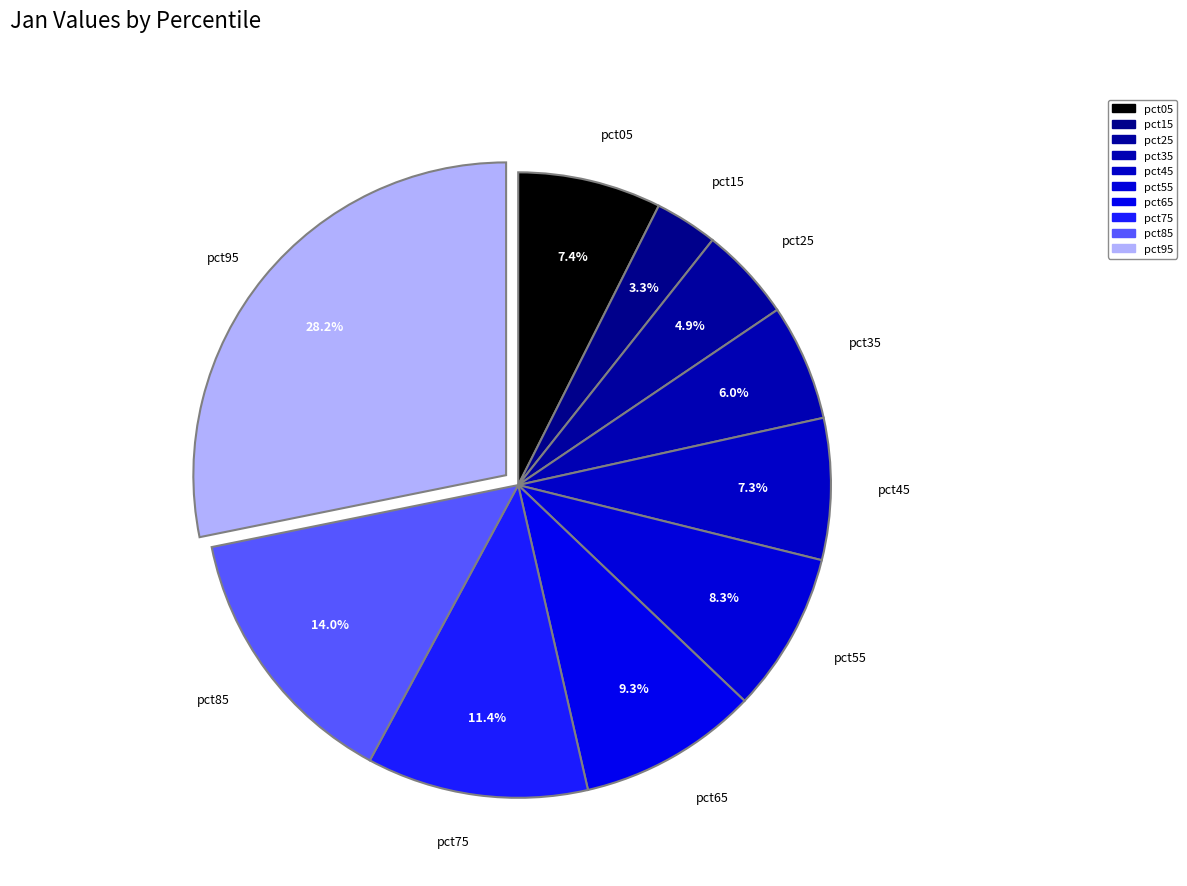

Count the number of slices in the pie.

10